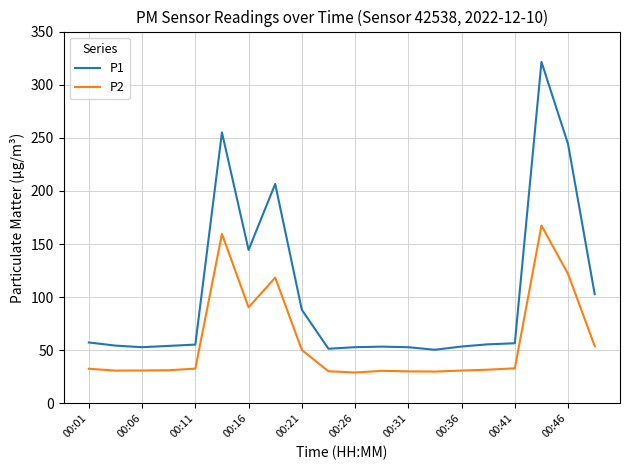

Which series has the widest spread of values?

P1